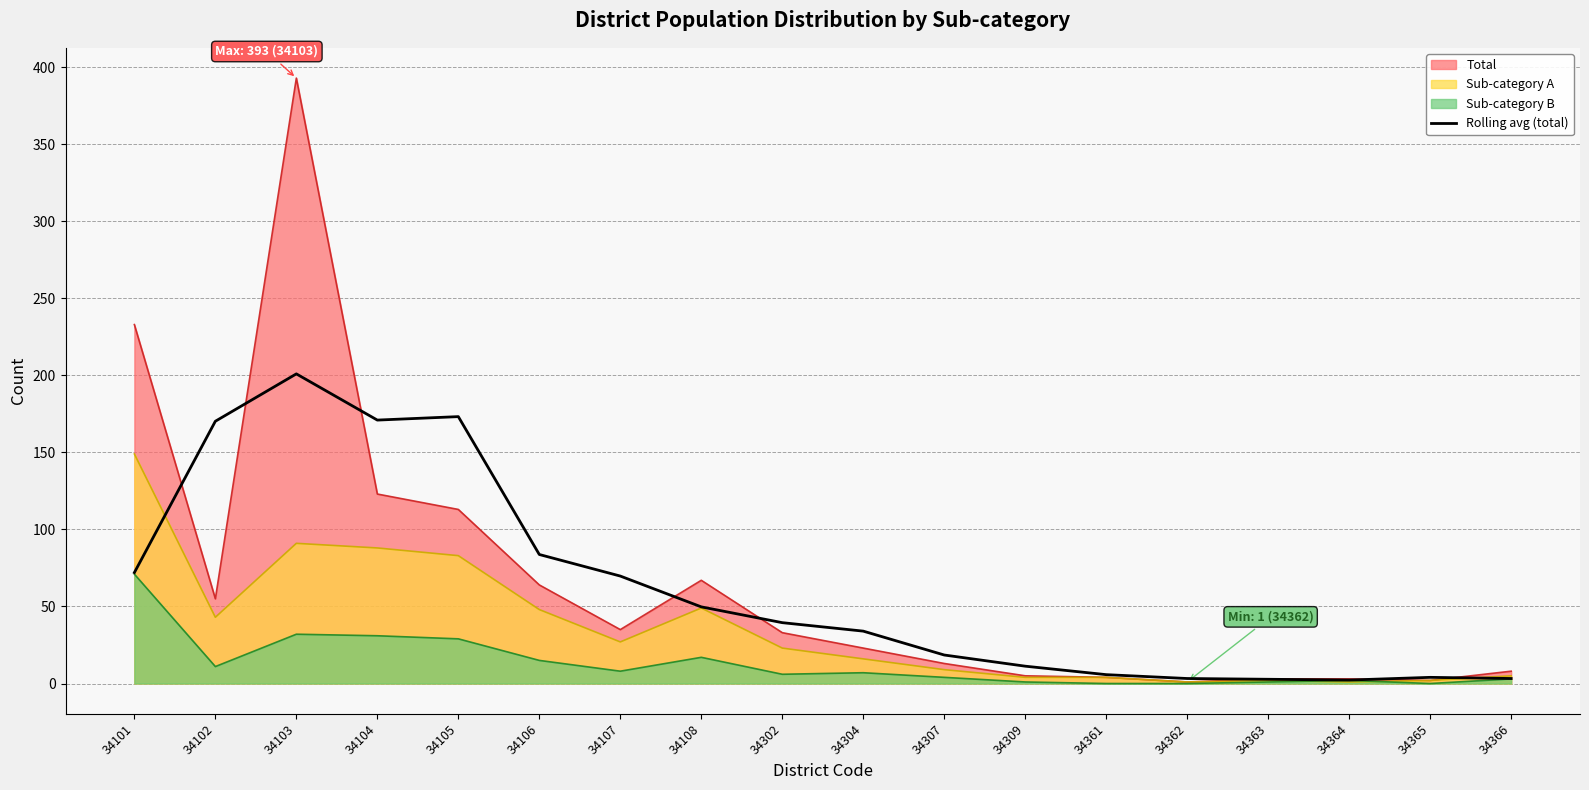

Is it true that the value at 34106 is 48.3?

False